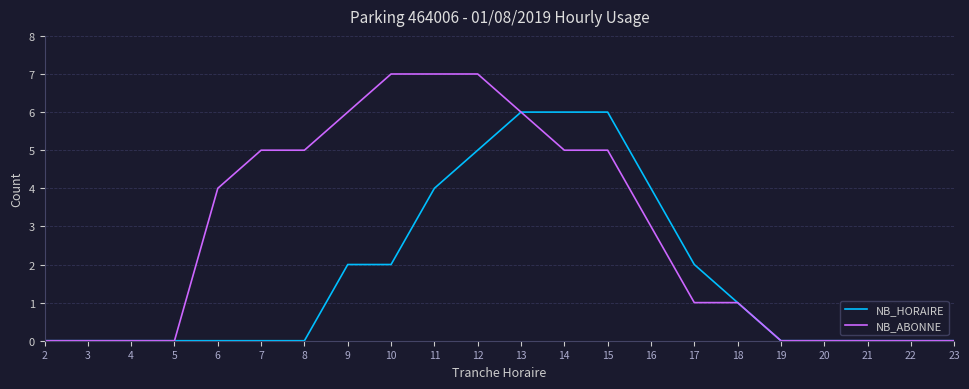

Is it true that NB_HORAIRE equals 2 at 8?

False